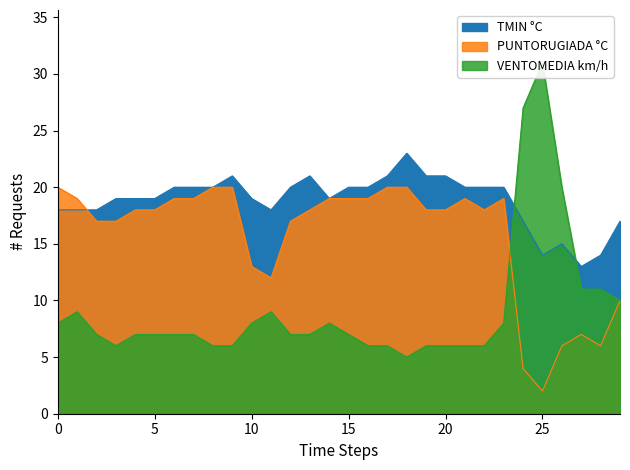

Reading left to right, extract all data points from this chart.

TMIN °C: 18	18	18	19	19	19	20	20	20	21	19	18	20	21	19	20	20	21	23	21	21	20	20	20	17	14	15	13	14	17
PUNTORUGIADA °C: 20	19	17	17	18	18	19	19	20	20	13	12	17	18	19	19	19	20	20	18	18	19	18	19	4	2	6	7	6	10
VENTOMEDIA km/h: 8	9	7	6	7	7	7	7	6	6	8	9	7	7	8	7	6	6	5	6	6	6	6	8	27	31	20	11	11	10